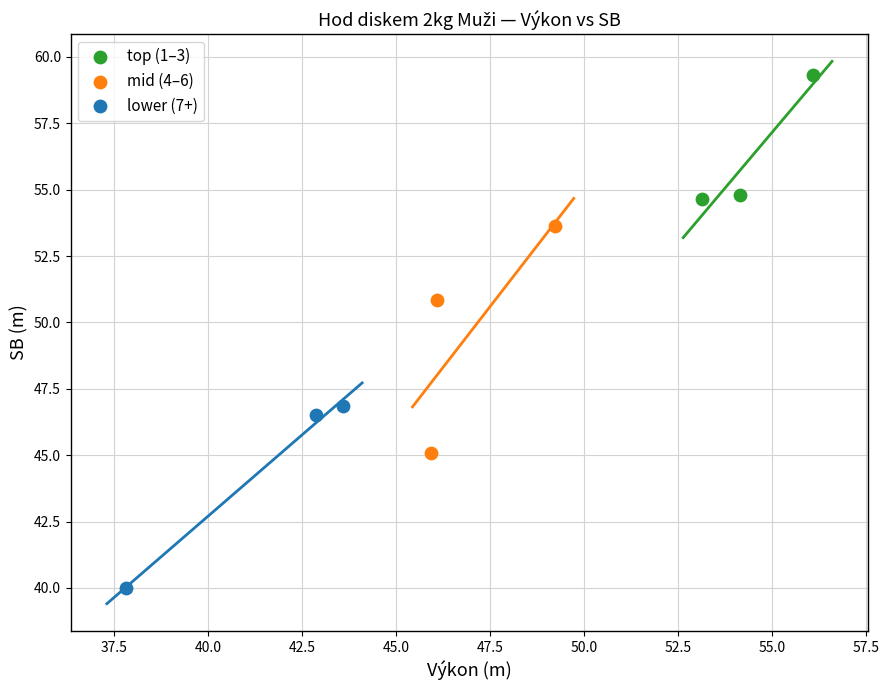

Which series reaches the minimum Y coordinate?

lower (7+)